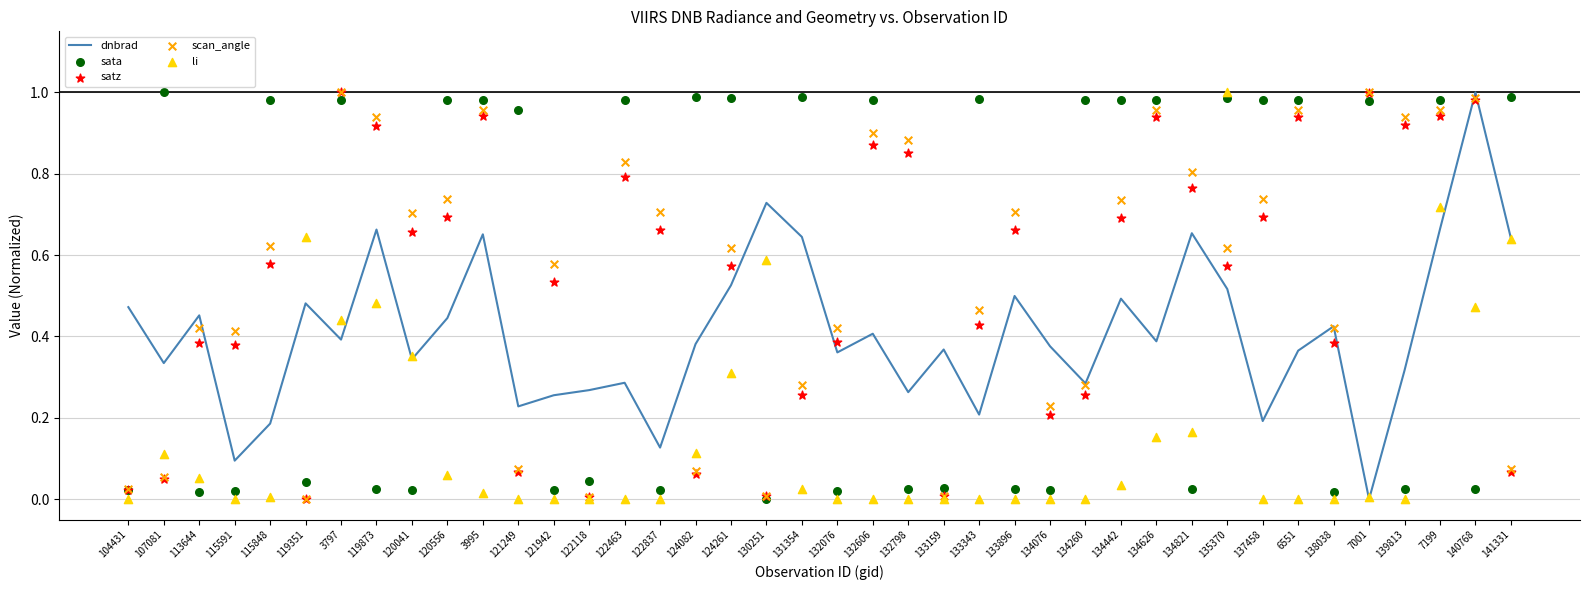

Which series has the widest spread of Y values?

dnbrad